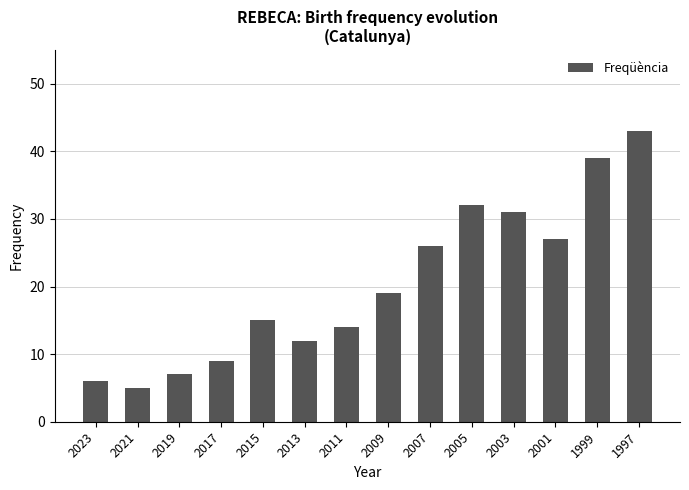

Rank the categories by value from highest to lowest.

1997, 1999, 2005, 2003, 2001, 2007, 2009, 2015, 2011, 2013, 2017, 2019, 2023, 2021